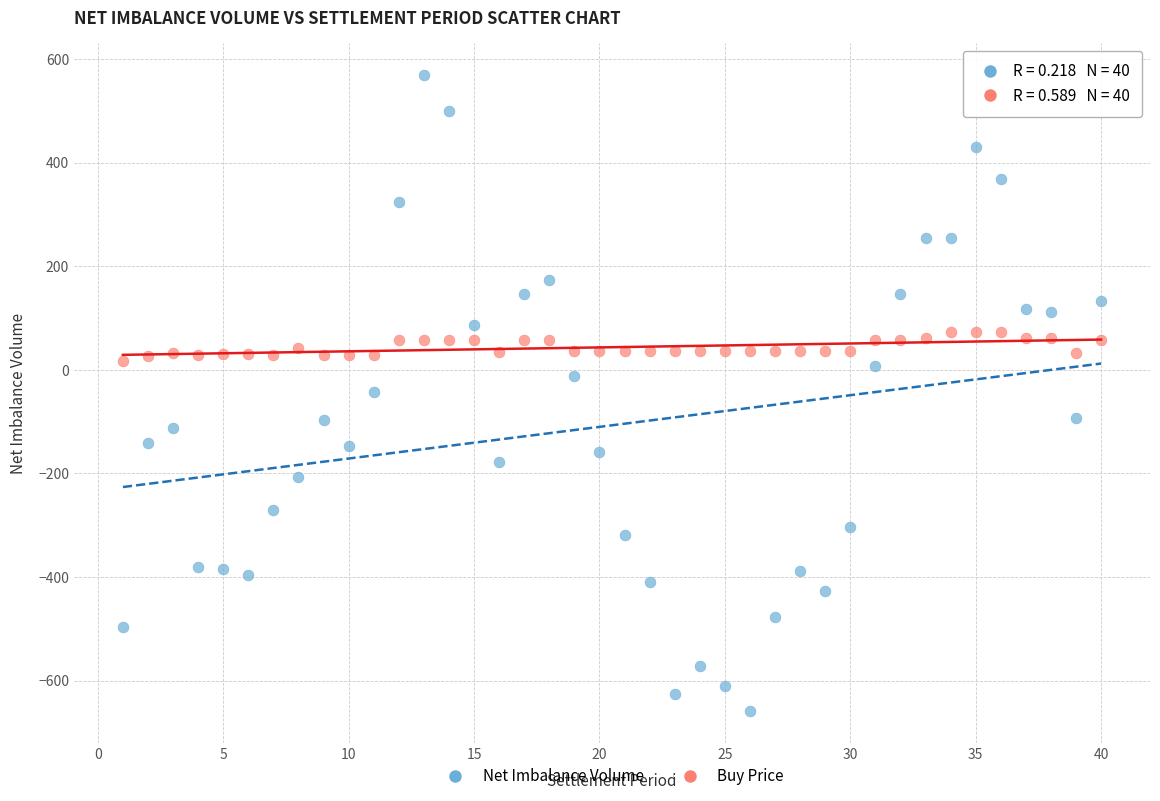

Which series reaches the minimum Y coordinate?

Net Imbalance Volume